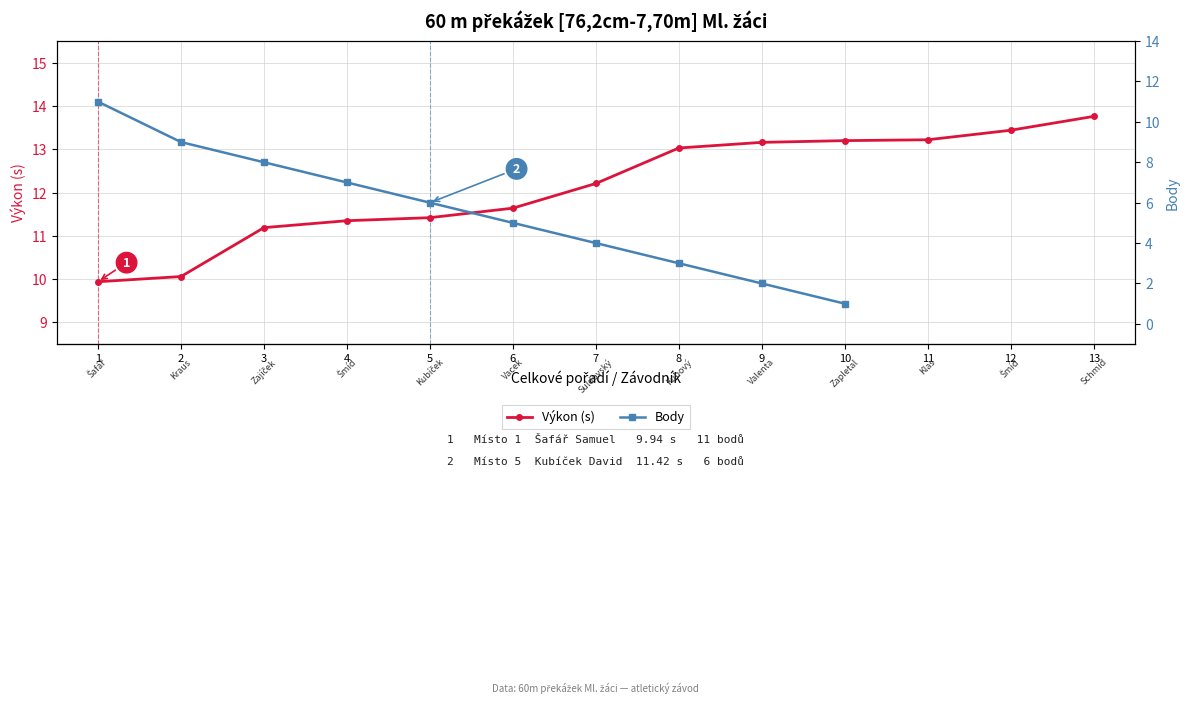

Which series has the largest range (max minus min)?

Body